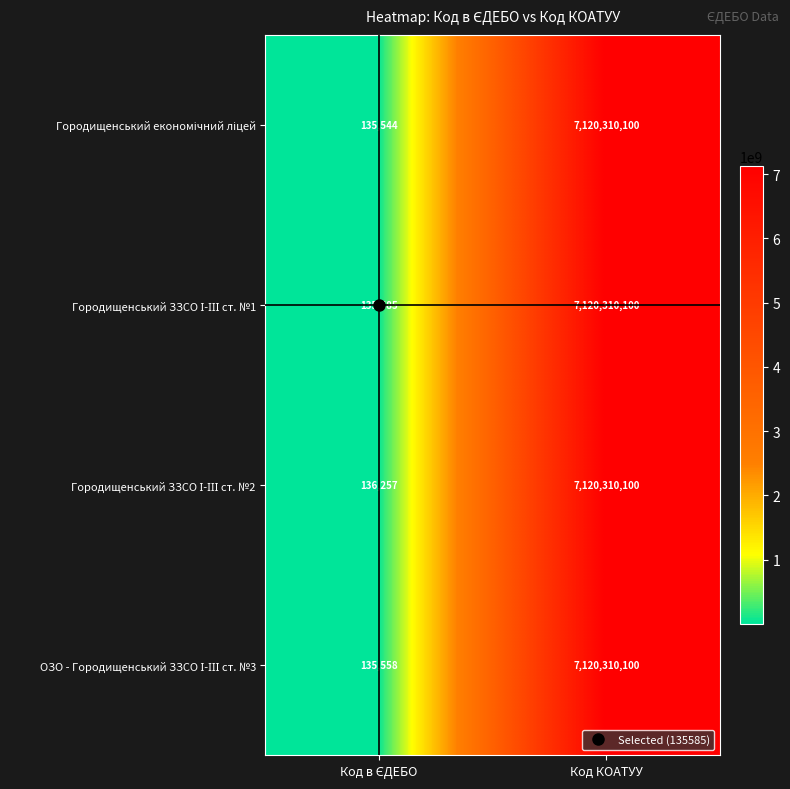

At which category does the chart reach its peak across all series?

Код КОАТУУ